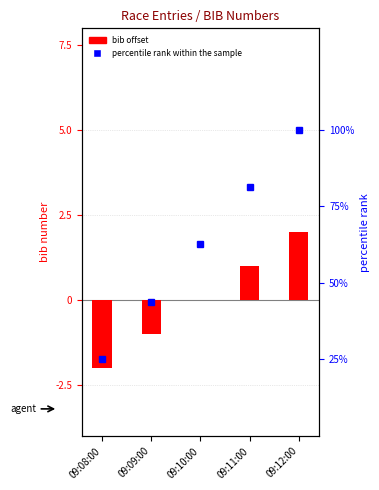

Where is percentile rank within the sample nearest to the value 62?

09:10:00